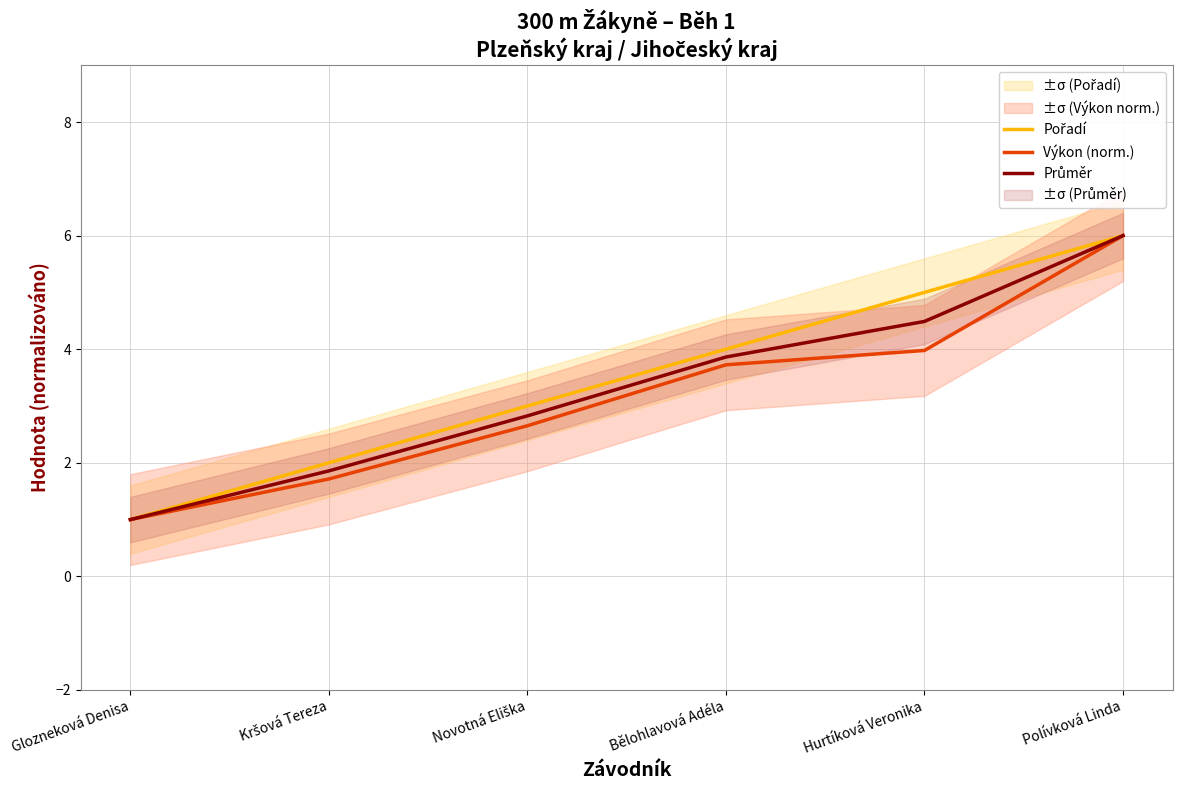

Which series changed the most between Glozneková Denisa and Bělohlavová Adéla?

Pořadí